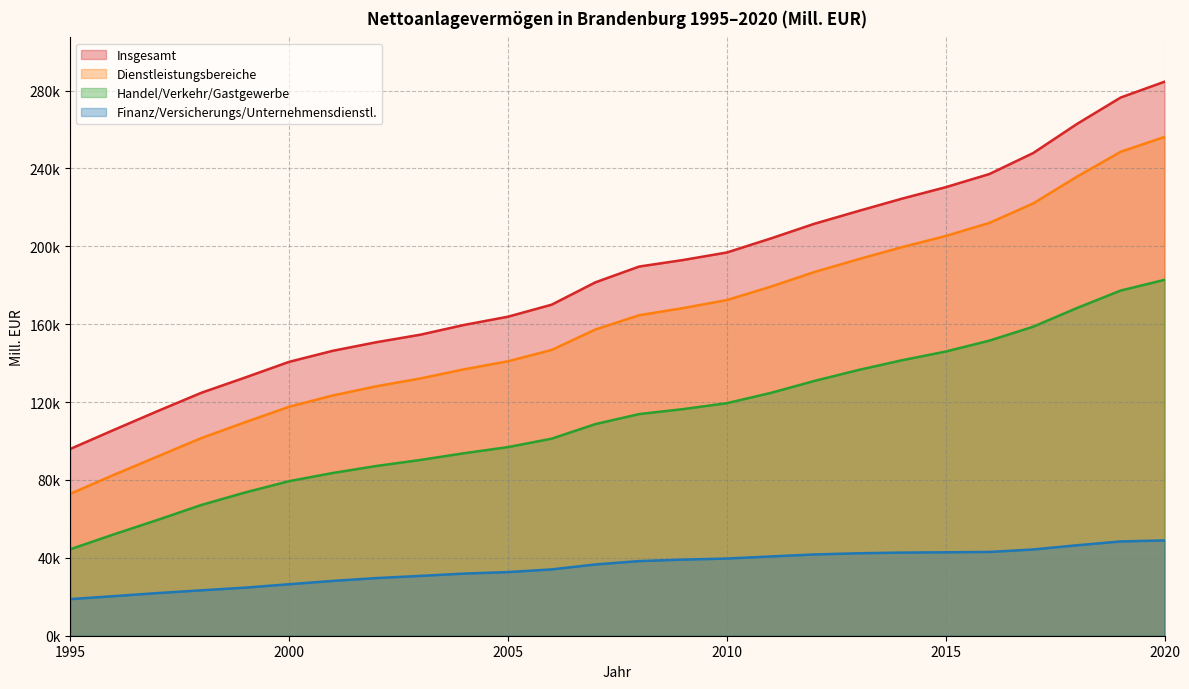

What is the sum of the Insgesamt values at 2001 and 2009?

339316.7